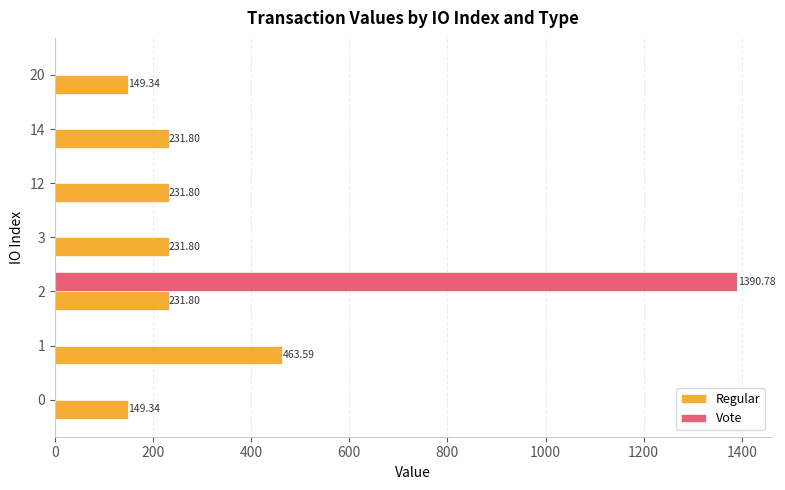

What is the greatest value displayed?

1390.8